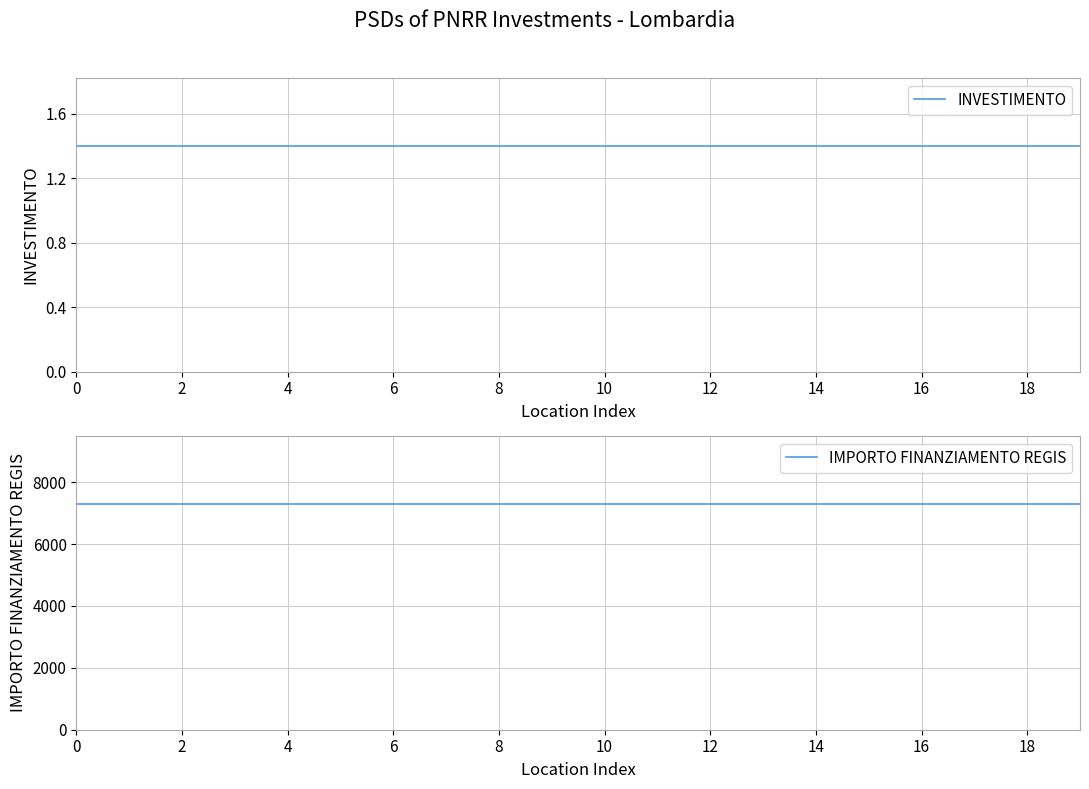

What is the total value across all series at 0?

7302.4